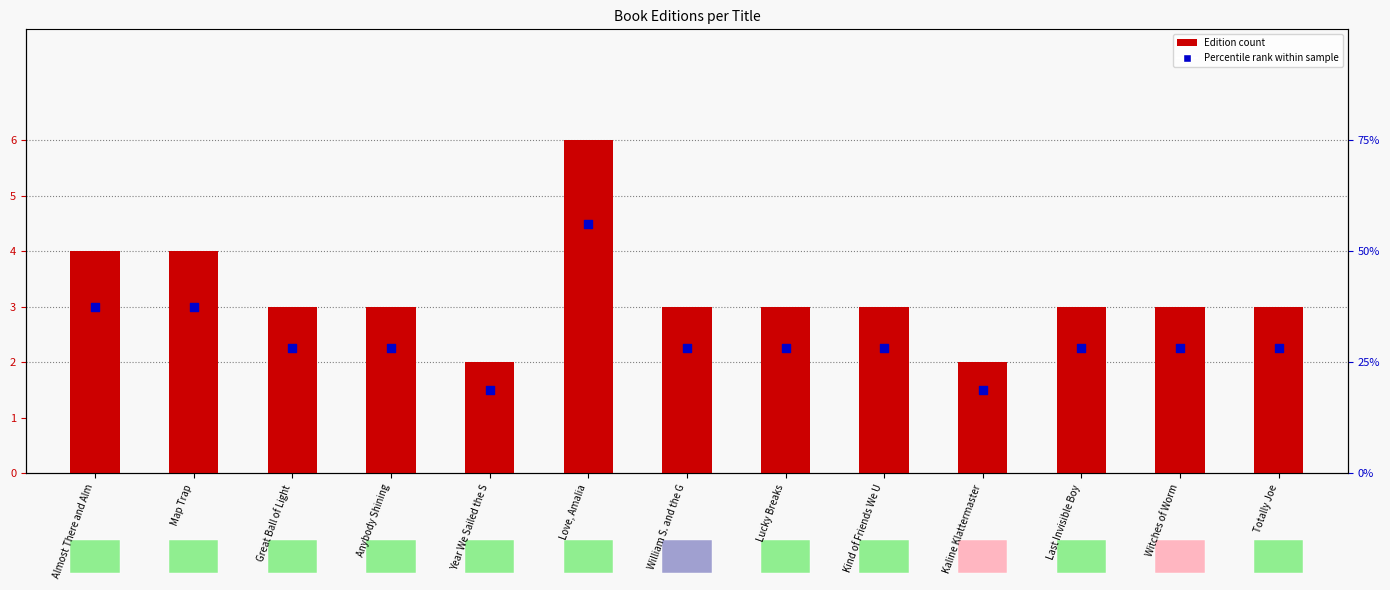

Is the value of Percentile rank within sample at Totally Joe greater than the value of Edition Count at Great Ball of Light?

No